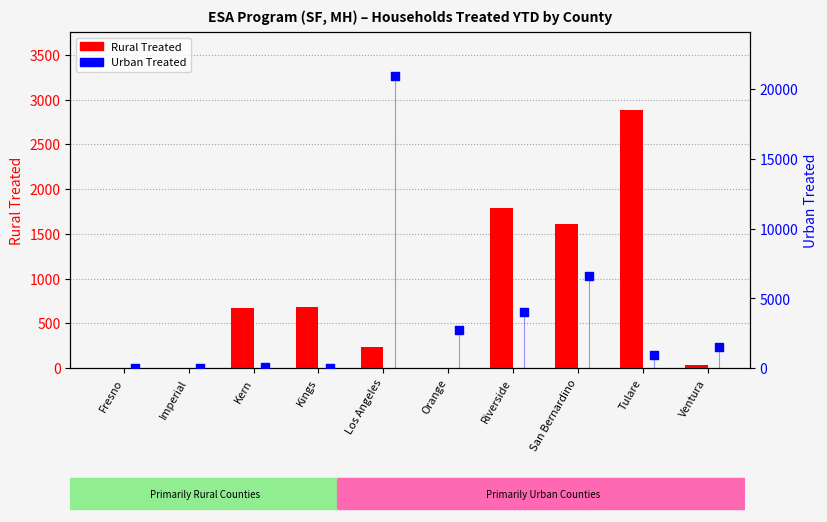

What are all the series names shown in the legend?

Rural Treated, Urban Treated